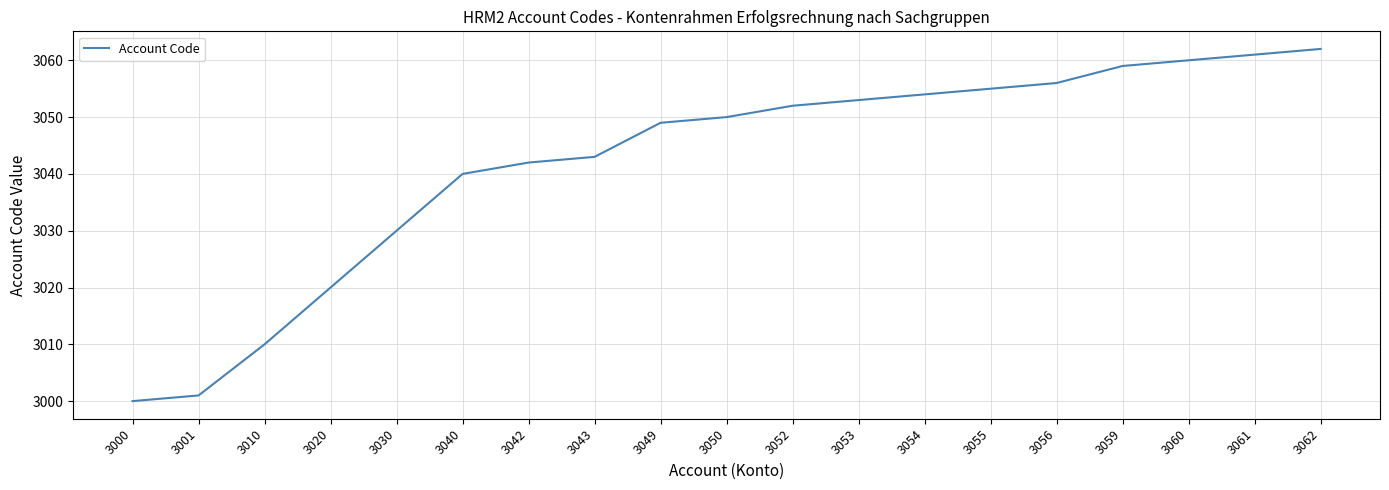

Reading left to right, transcribe all the data shown in this chart.

3000	3001	3010	3020	3030	3040	3042	3043	3049	3050	3052	3053	3054	3055	3056	3059	3060	3061	3062